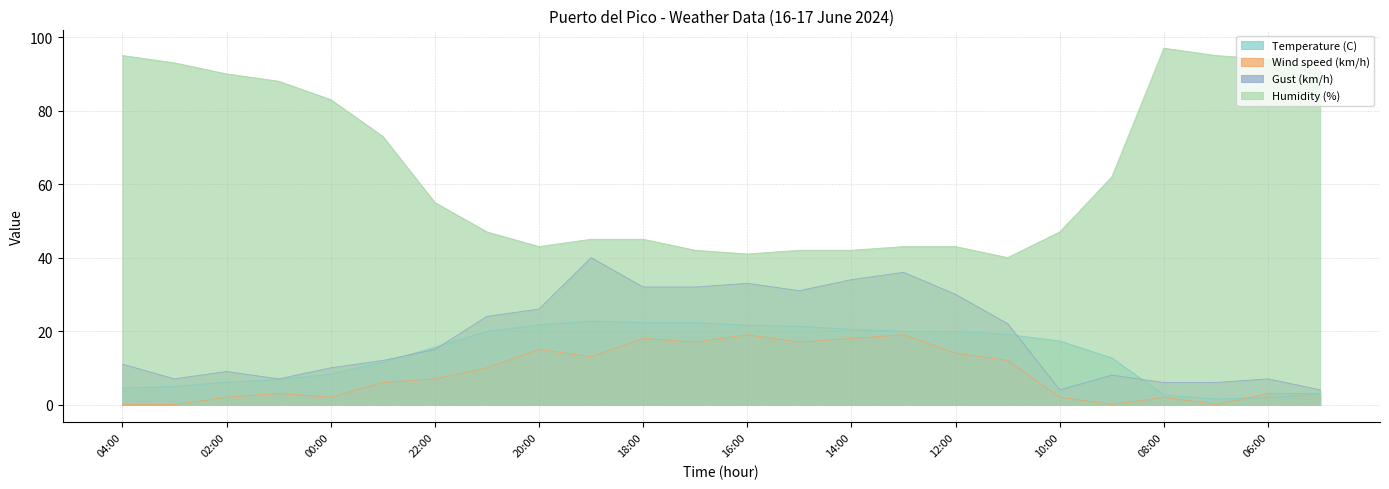

True or false: Temperature (C) and Humidity (%) cross at least once.

False